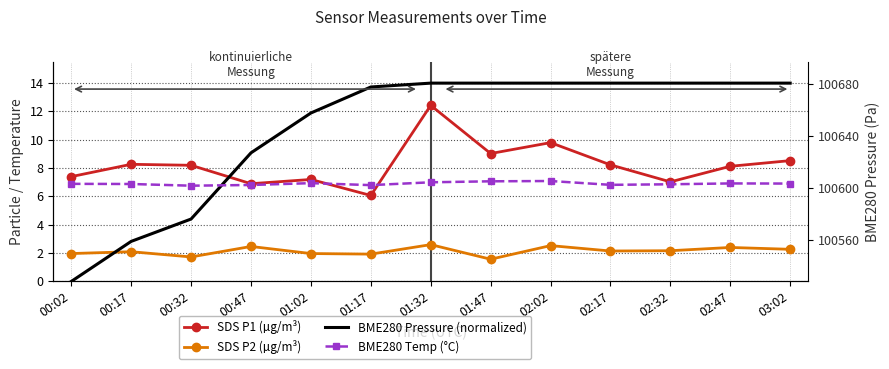

True or false: BME280 Pressure (normalized) has more than 2 points higher than both neighbors.

False